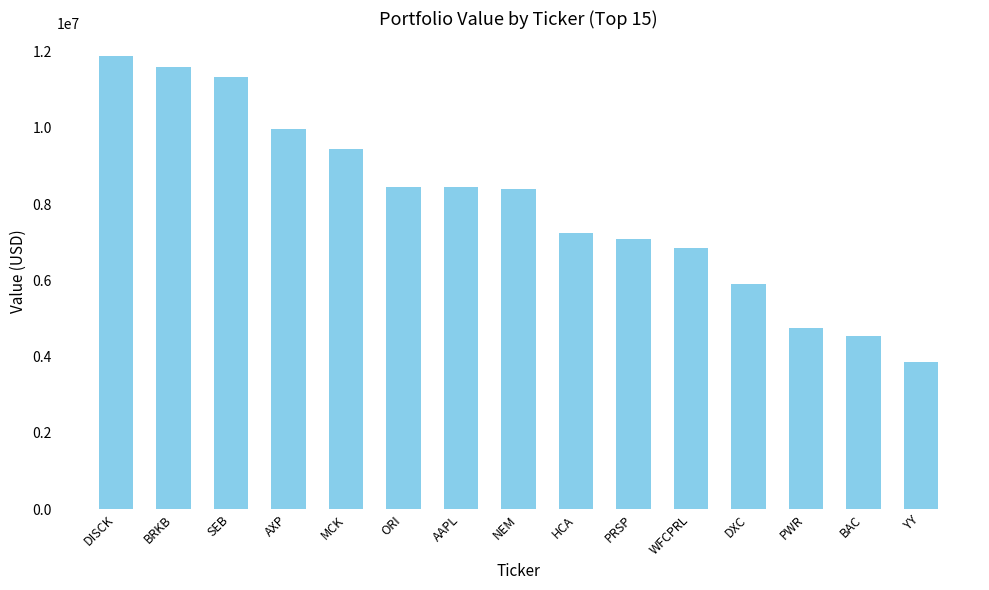

What is the sum of the values at DXC and MCK?

15360000